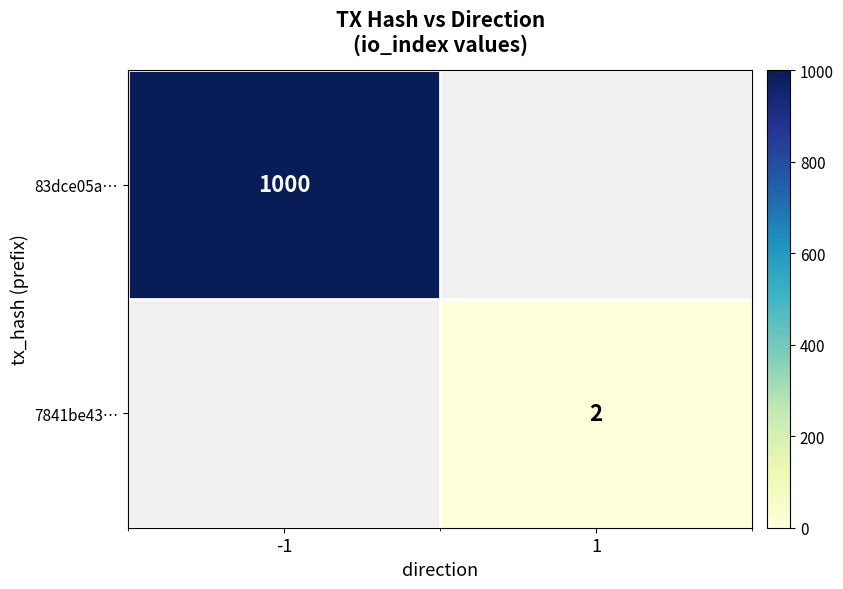

At how many categories does at least one series exceed 659?

1